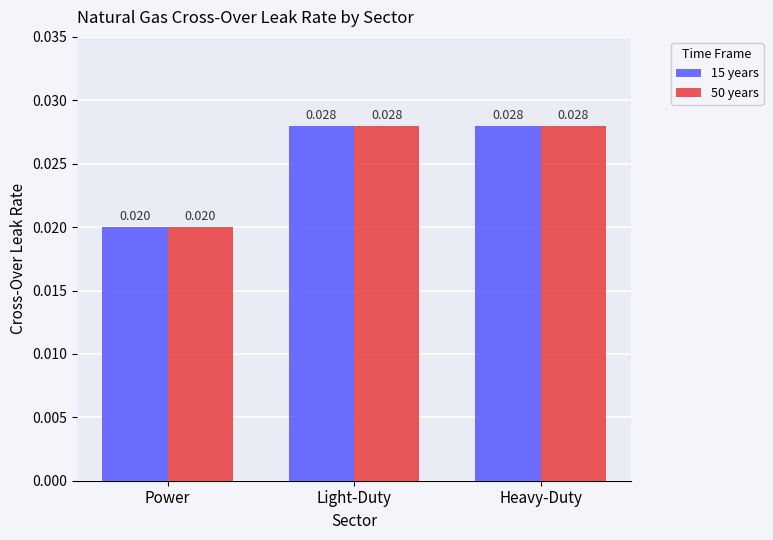

Is the value of 50 years at Light-Duty greater than the value of 15 years at Power?

Yes